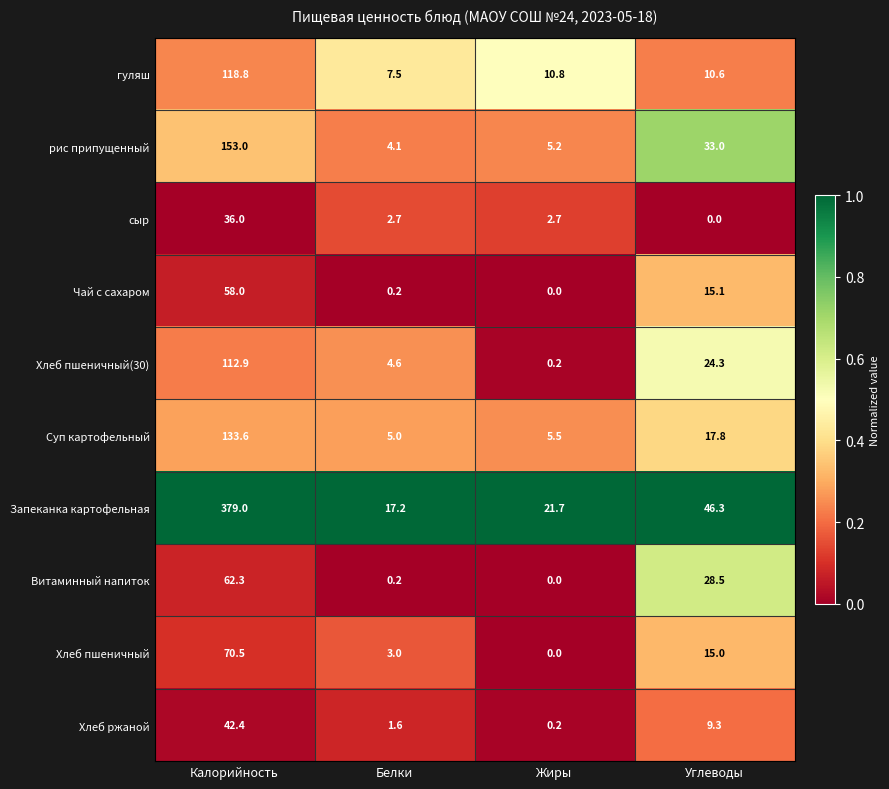

Rank the series by their maximum value, from lowest to highest.

сыр, Хлеб ржаной, Чай с сахаром, Витаминный напиток, Хлеб пшеничный, Хлеб пшеничный(30), гуляш, Суп картофельный, рис припущенный, Запеканка картофельная